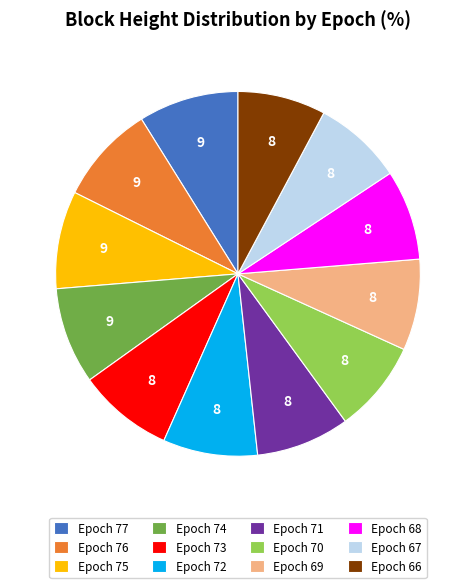

True or false: Epoch 74 accounts for 9% of the total.

True